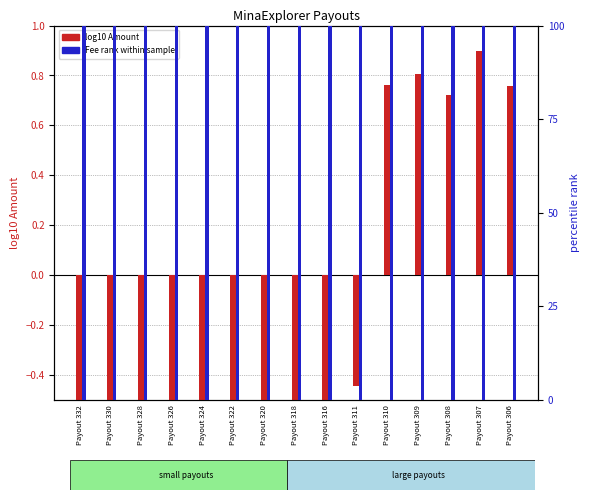

The value of log10 Amount at Payout 324 is -0.5. True or false?

False